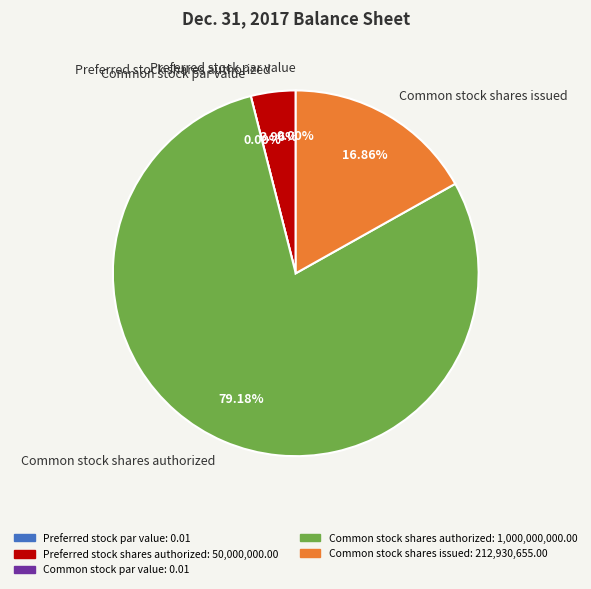

What is the change in value from Preferred stock shares authorized to Common stock shares authorized?

+950000000.0